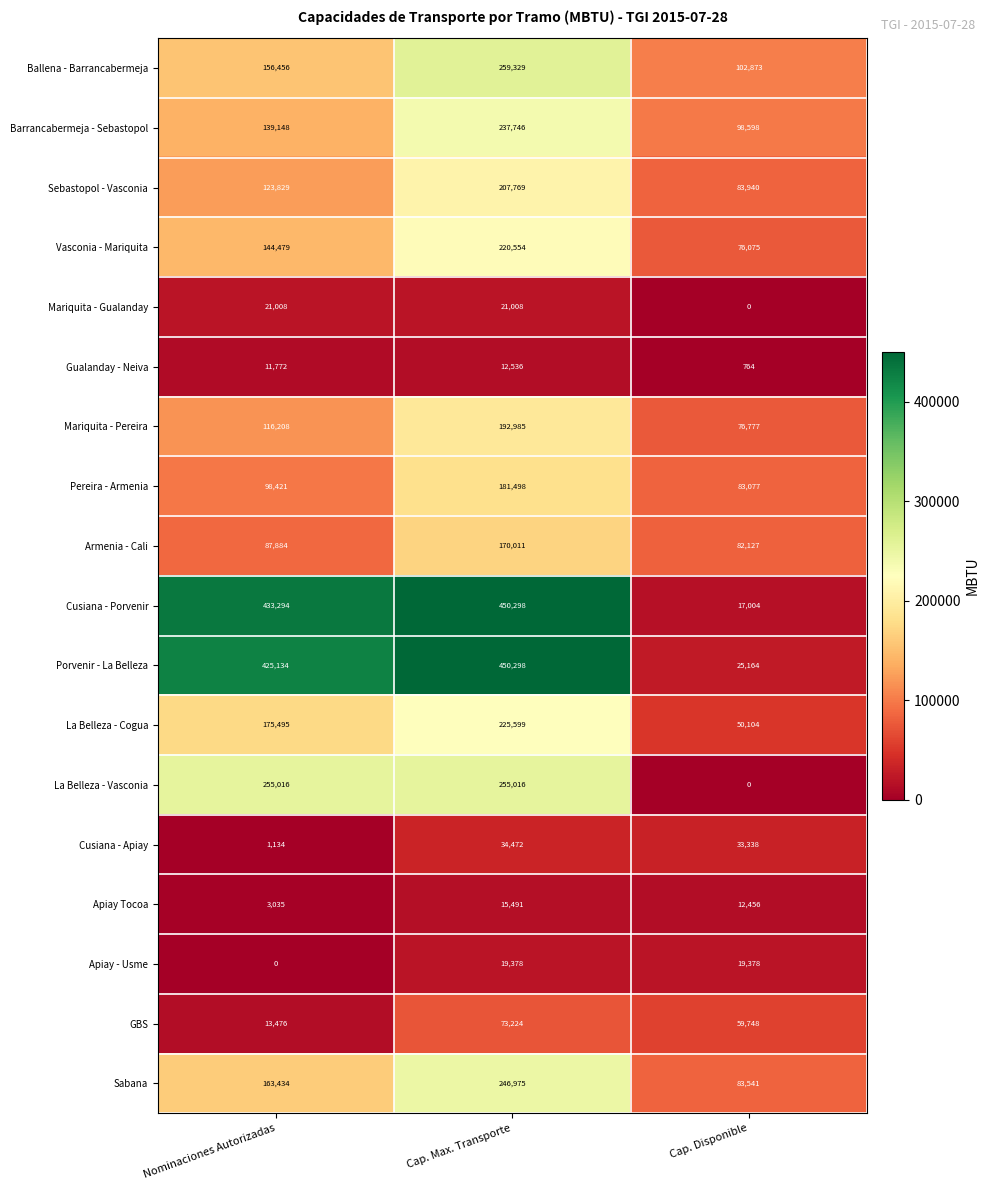

What is the spread (max minus min) of values at Nominaciones Autorizadas?

433294